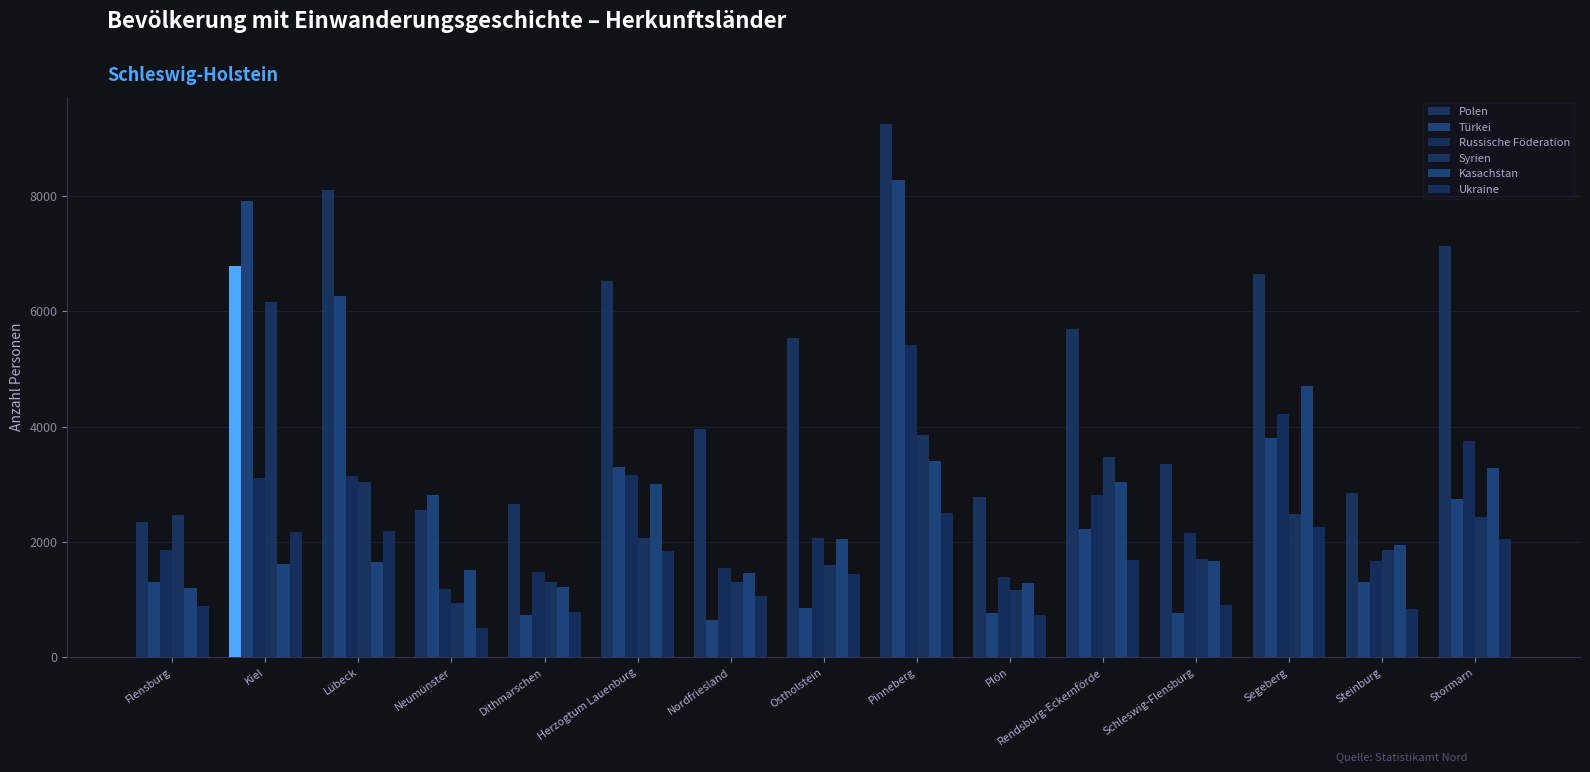

What is the sum of all Ukraine values?

21896